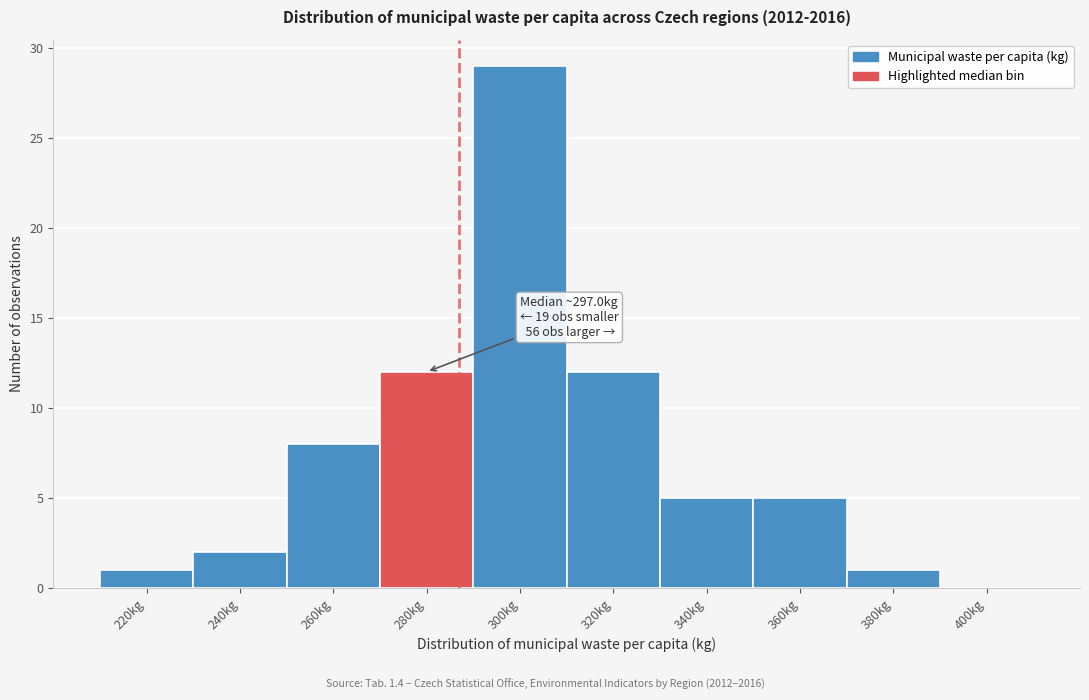

Reading left to right, extract all data points from this chart.

220kg=1	240kg=2	260kg=8	280kg=12	300kg=29	320kg=12	340kg=5	360kg=5	380kg=1	400kg=0